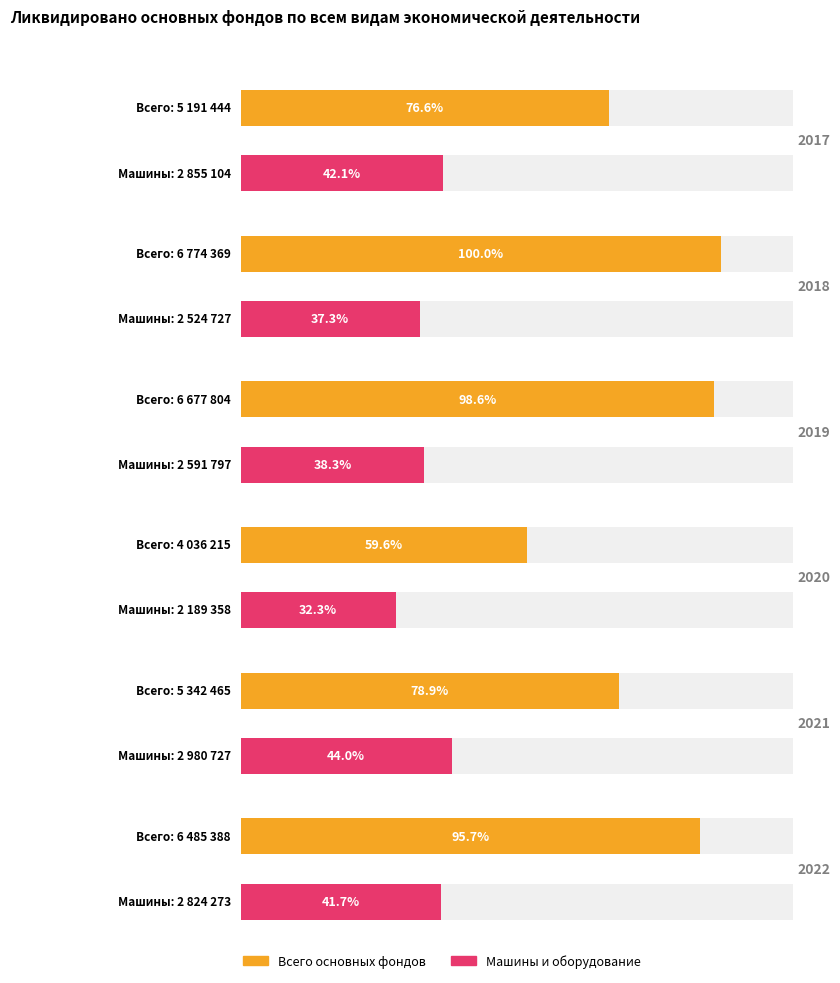

What is the value of the Всего основных фондов bar at the 1st from the left?

5191444